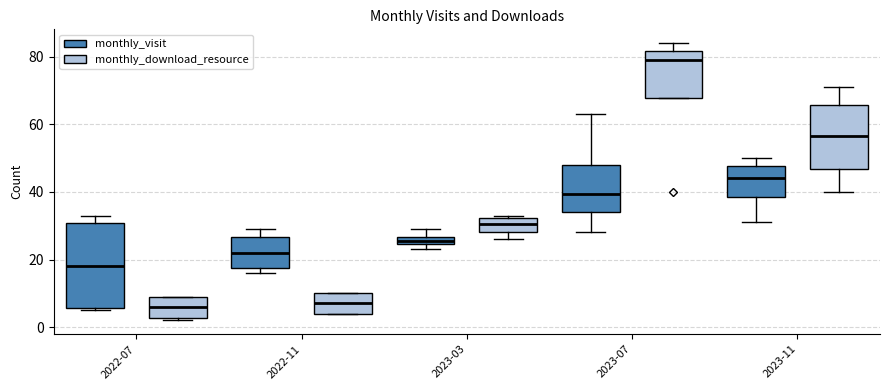

Where is the upper edge of the box for 2022-11 (monthly_visit) on the y-axis? The values are not printed on the chart, so give them approximately, as read against the axis.

26